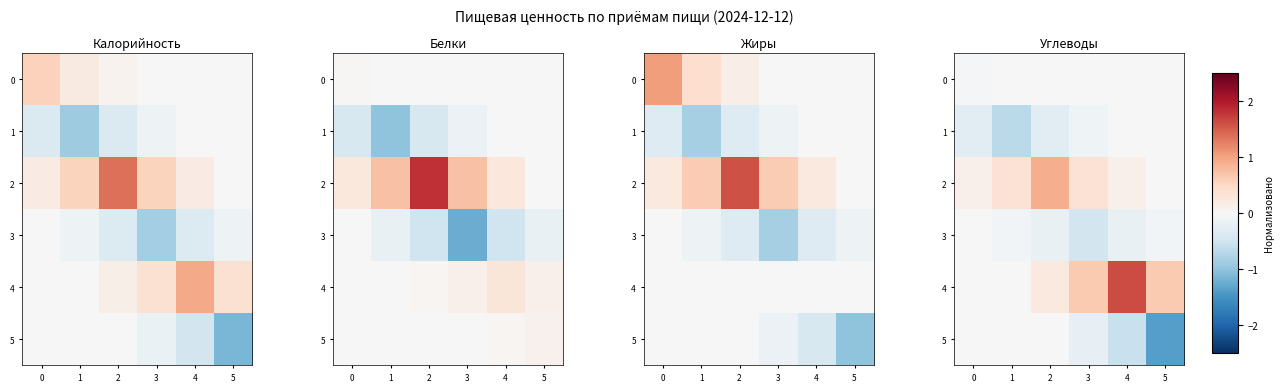

True or false: 2 has a value of 0.1 at 0.

False